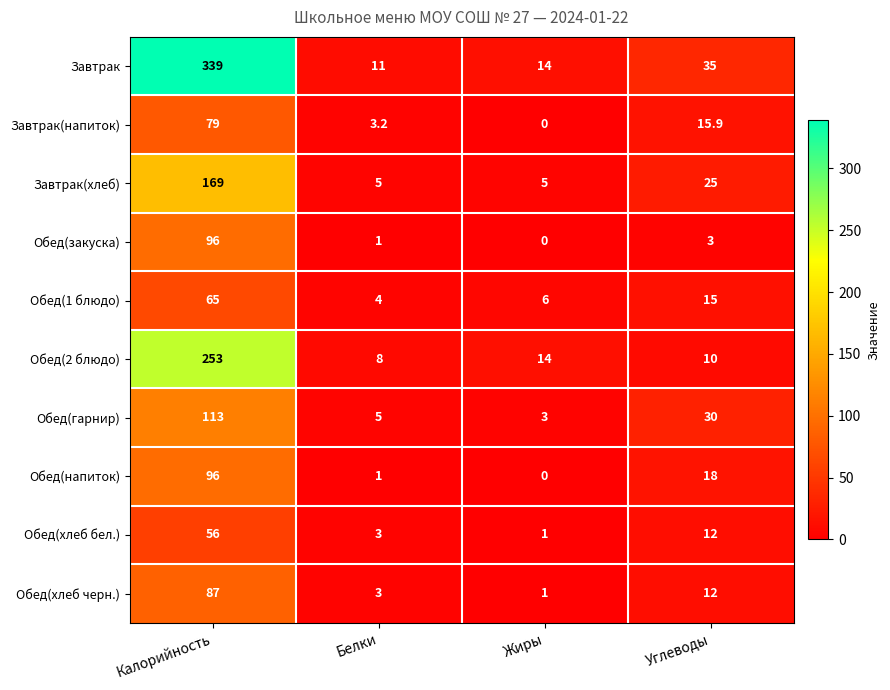

What is the difference between the Обед(хлеб бел.) values at Калорийность and Белки?

53.0